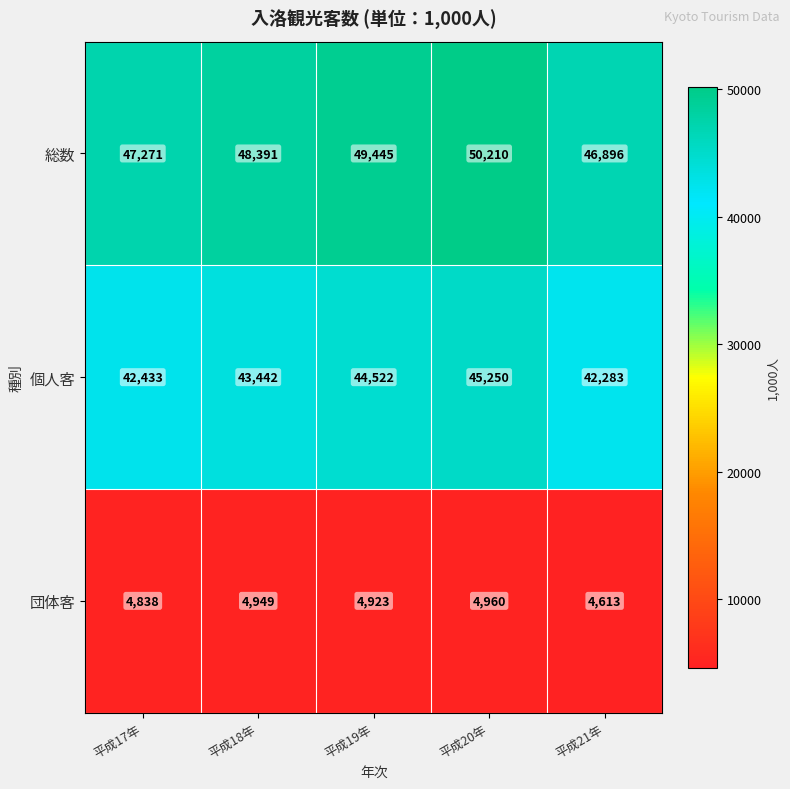

What is the difference between the second highest and minimum values in the 団体客 series?

336